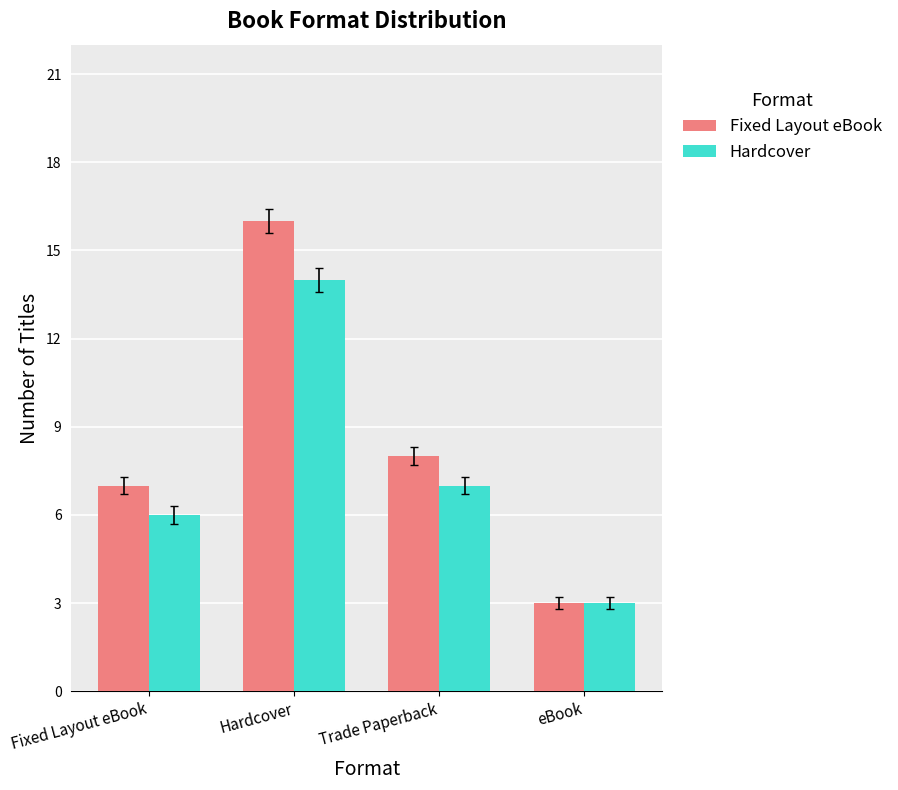

List the labels in order of Hardcover value, largest first.

Hardcover, Trade Paperback, Fixed Layout eBook, eBook